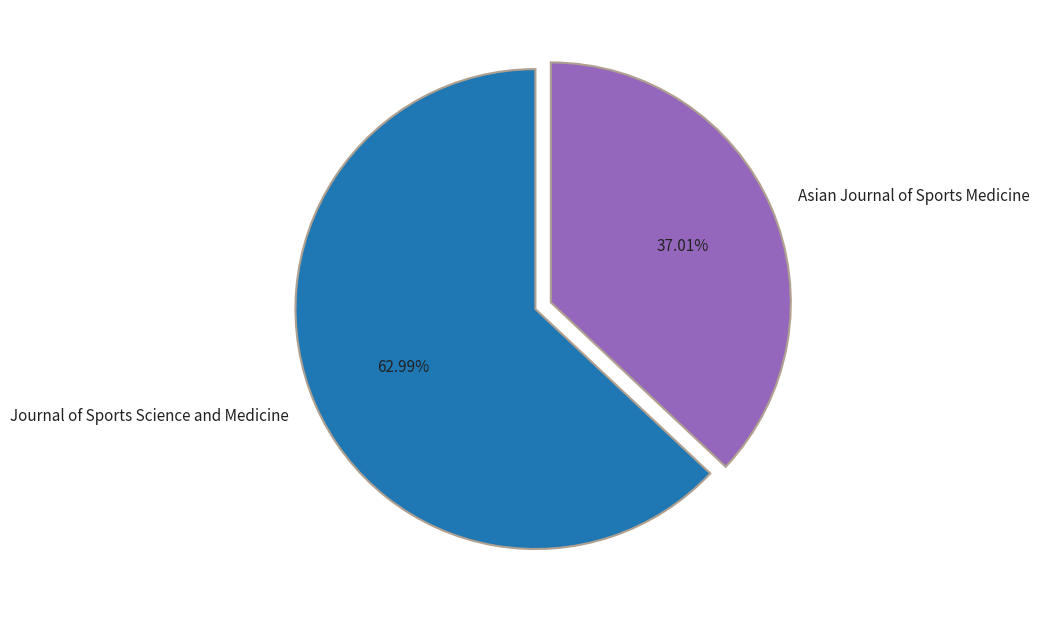

To the nearest percent, what percentage of the pie is Asian Journal of Sports Medicine?

37%